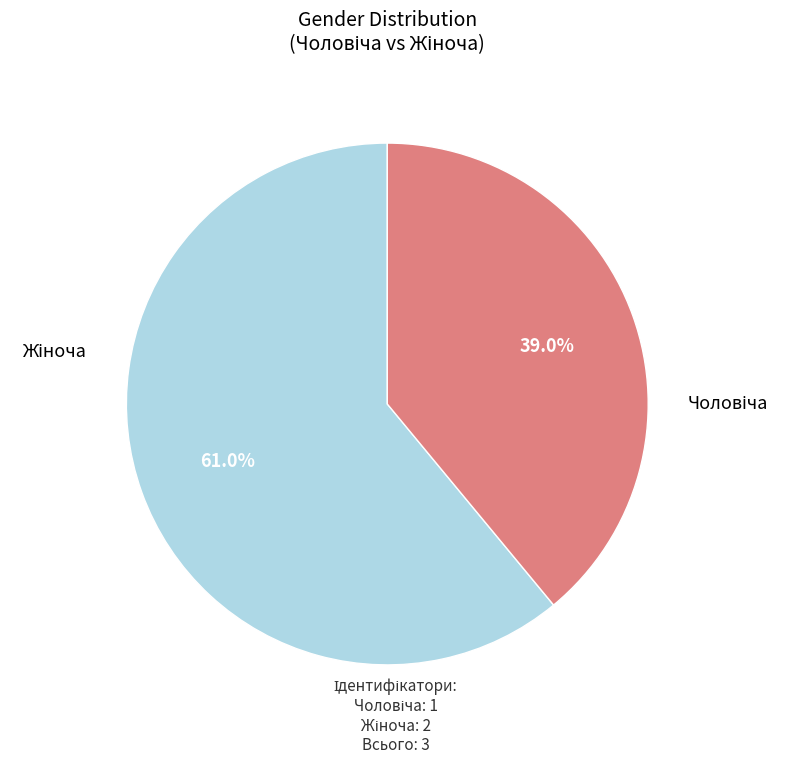

Do Жіноча and Чоловіча together represent more than half of the pie?

Yes